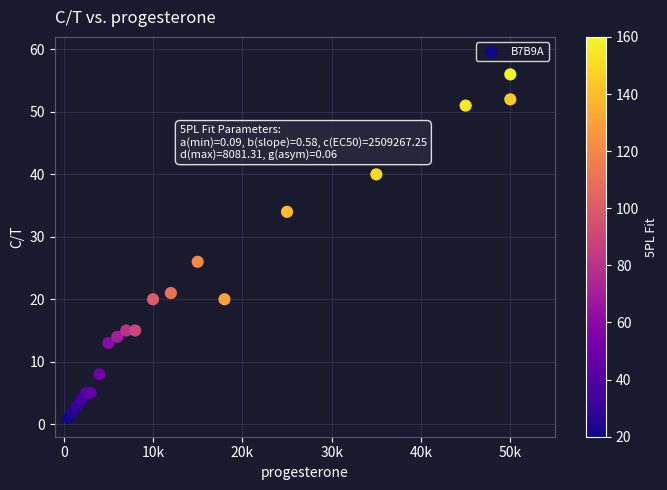

What Y value in the scatter plot is closest to 28?

26